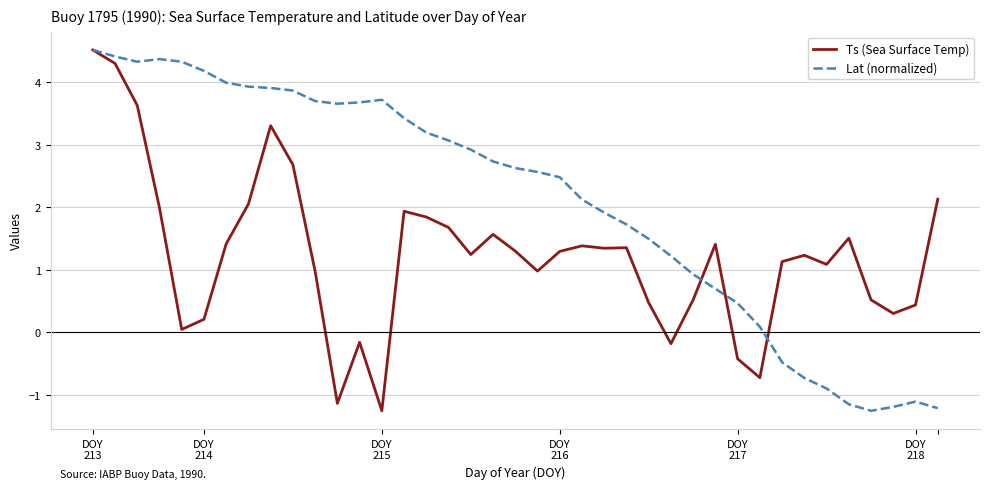

What is the difference between the maximum and minimum values in the Lat (normalized) series?

5.8